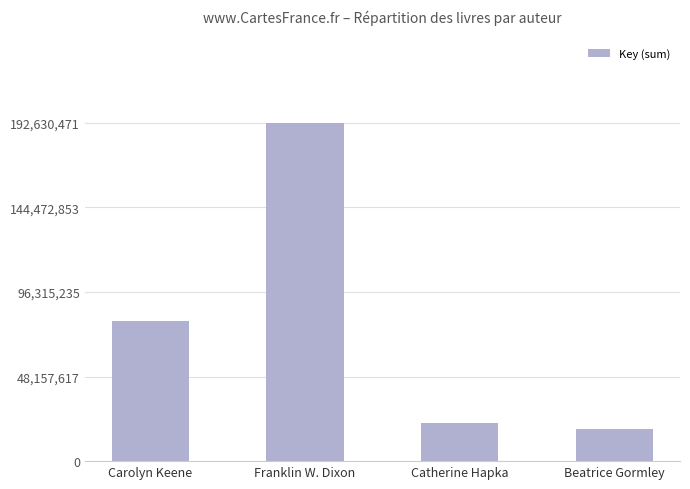

What position from the right is Beatrice Gormley?

1